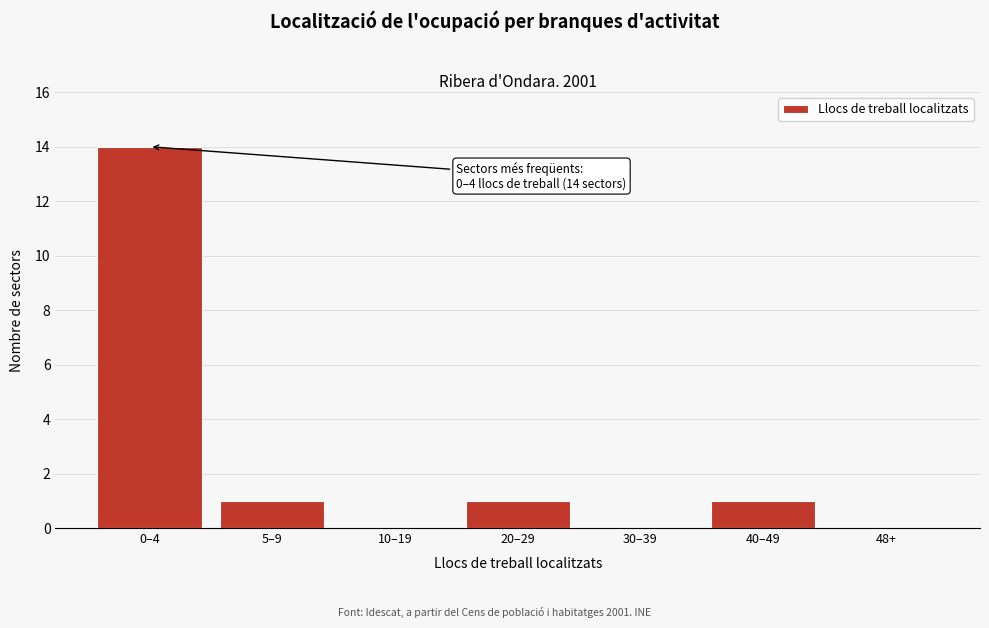

Reading right to left, what are all the values shown in this chart?

48+=0	40–49=1	30–39=0	20–29=1	10–19=0	5–9=1	0–4=14